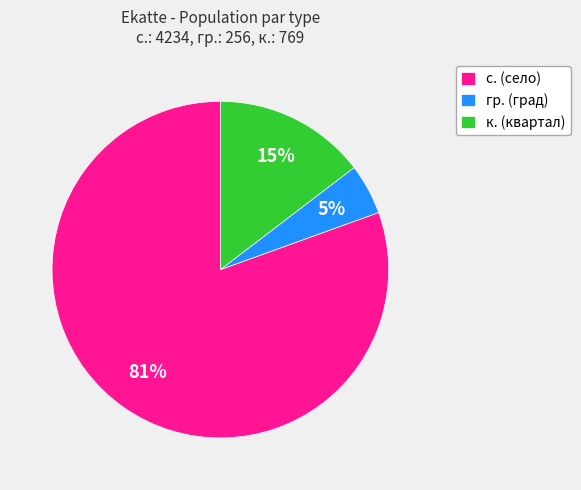

True or false: к. (квартал) accounts for 26% of the total.

False